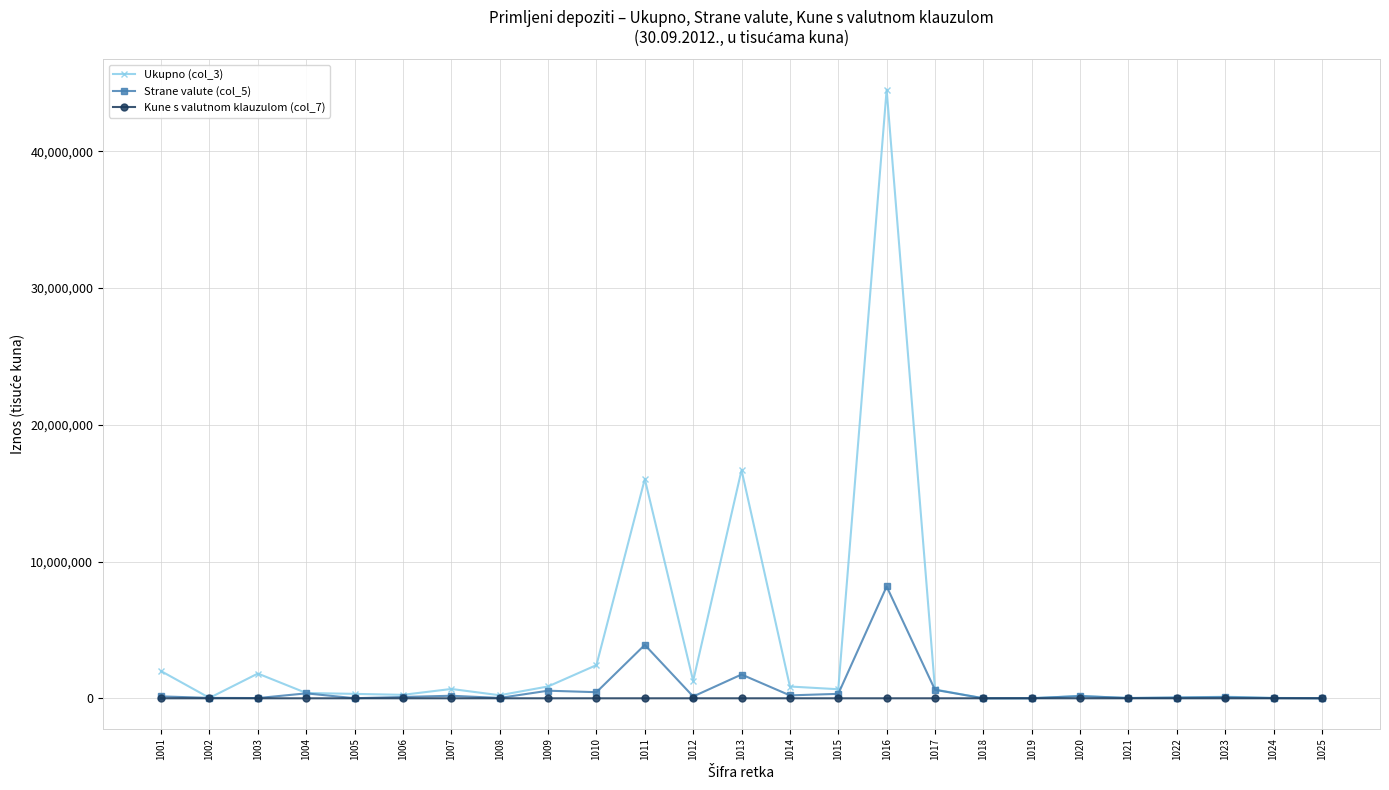

Which series has the largest range (max minus min)?

Ukupno (col_3)